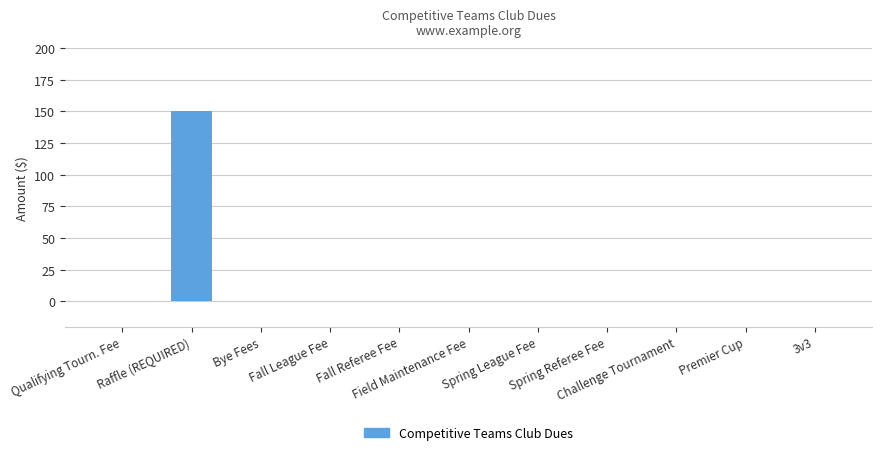

The chart shows a value of 0 at Spring League Fee. True or false?

True